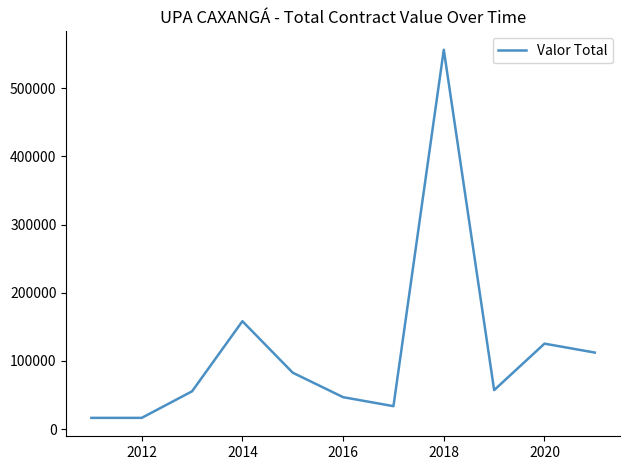

What is the maximum value shown in the chart?

556495.0